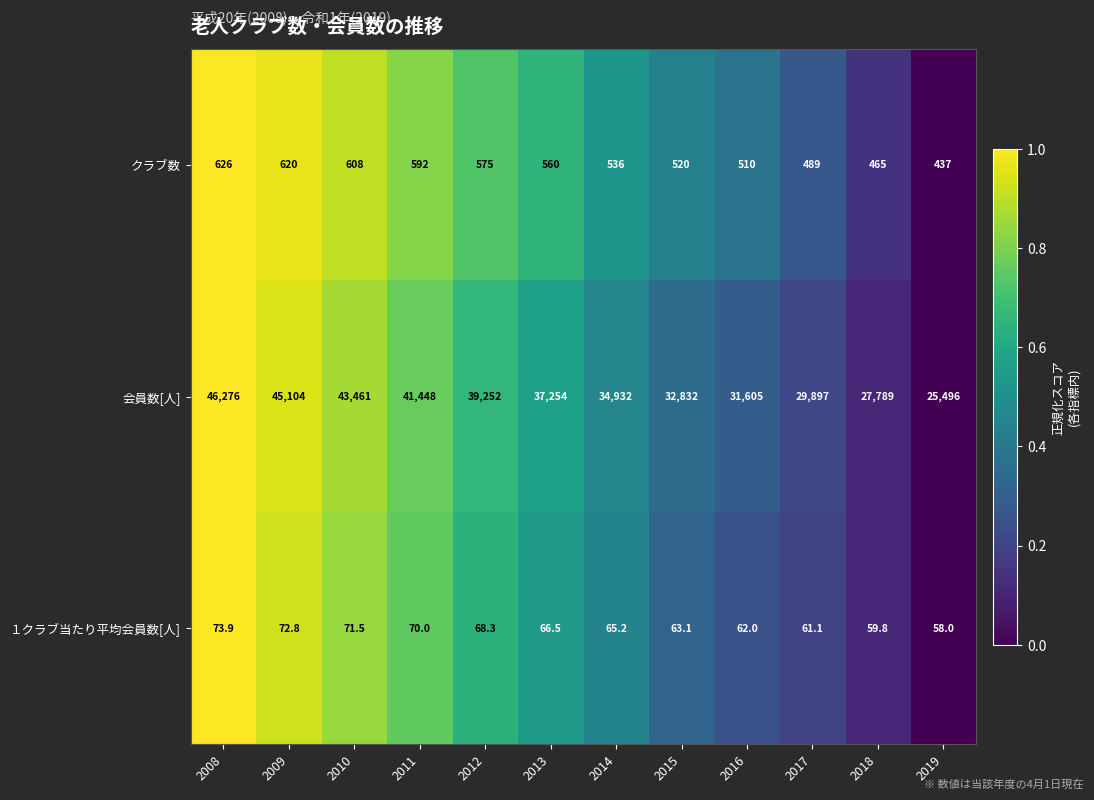

The １クラブ当たり平均会員数[人] series shows 14.2 at 2017. True or false?

False